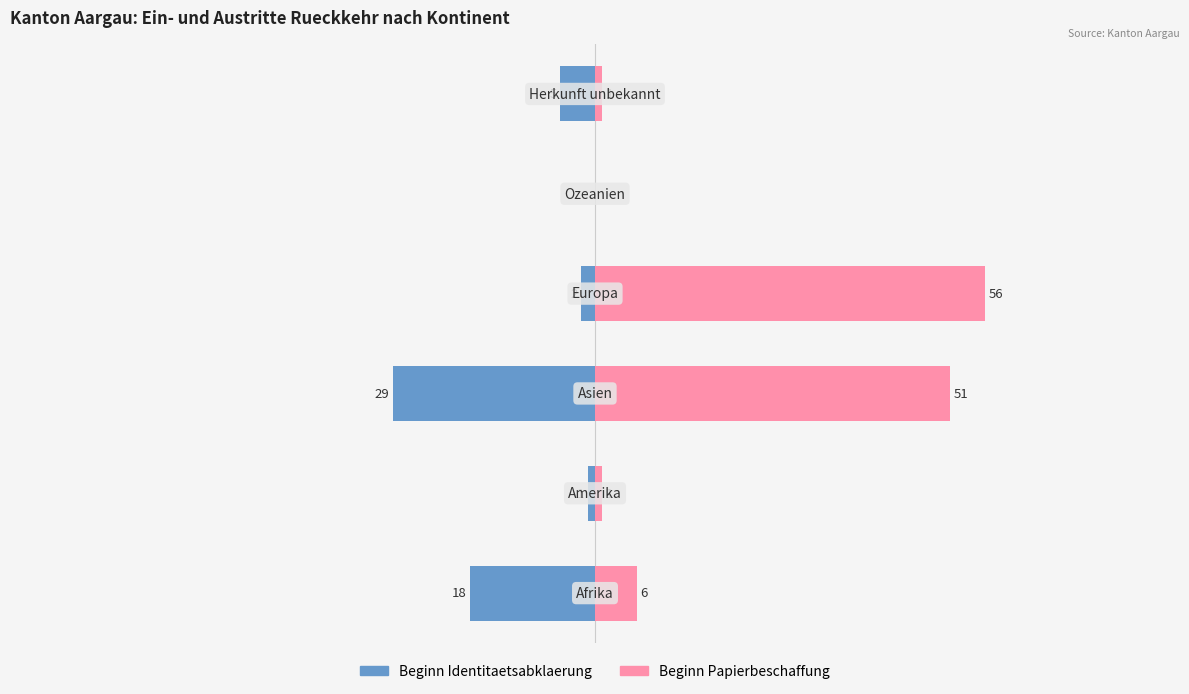

The value of Beginn Identitaetsabklaerung at 4 is 0. True or false?

True